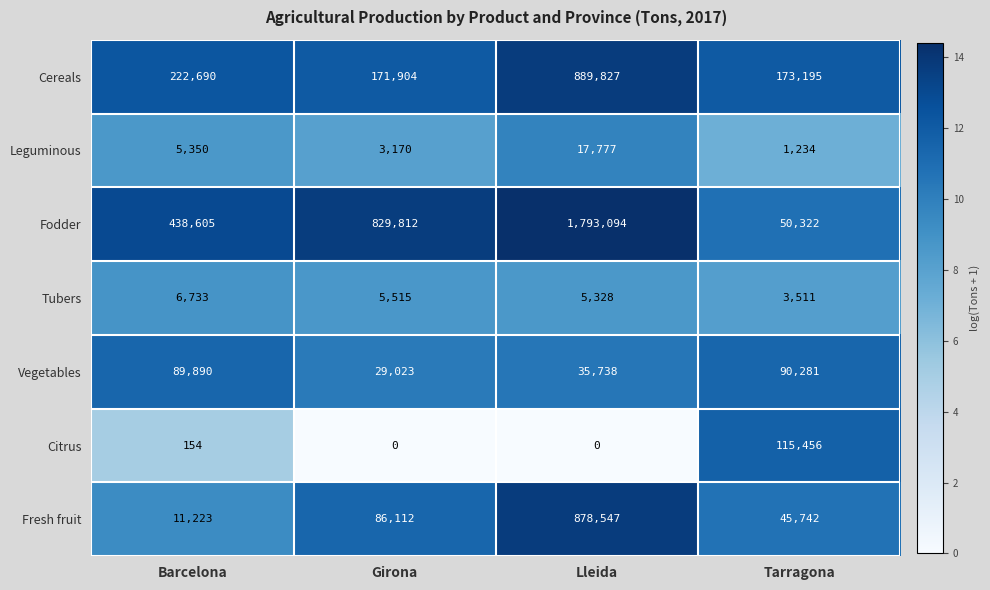

Count the number of categories in the chart.

4